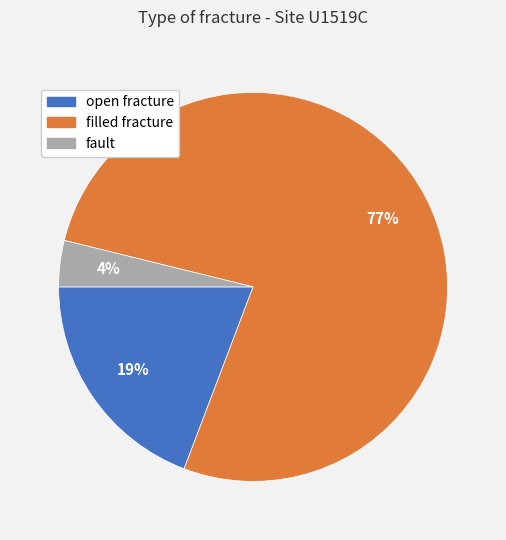

Is it true that open fracture is 25% of the pie?

False